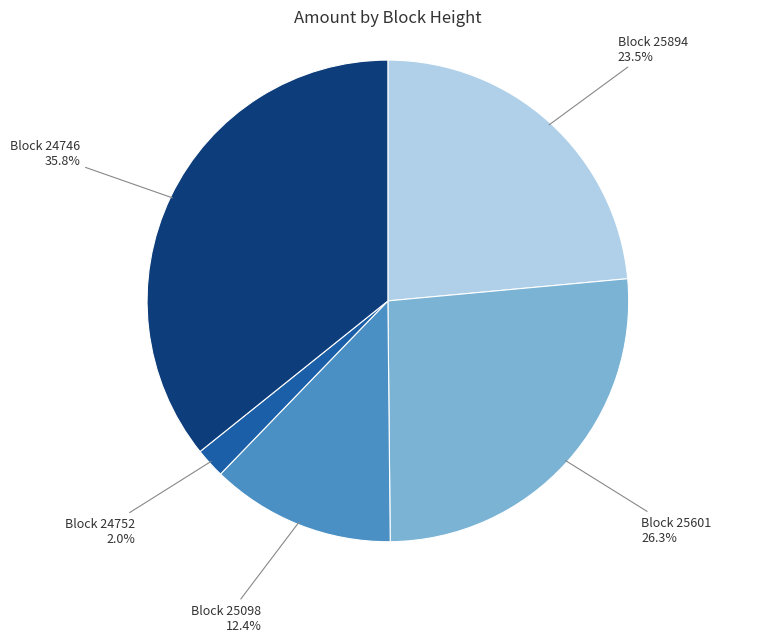

Is there a majority slice in this chart?

No